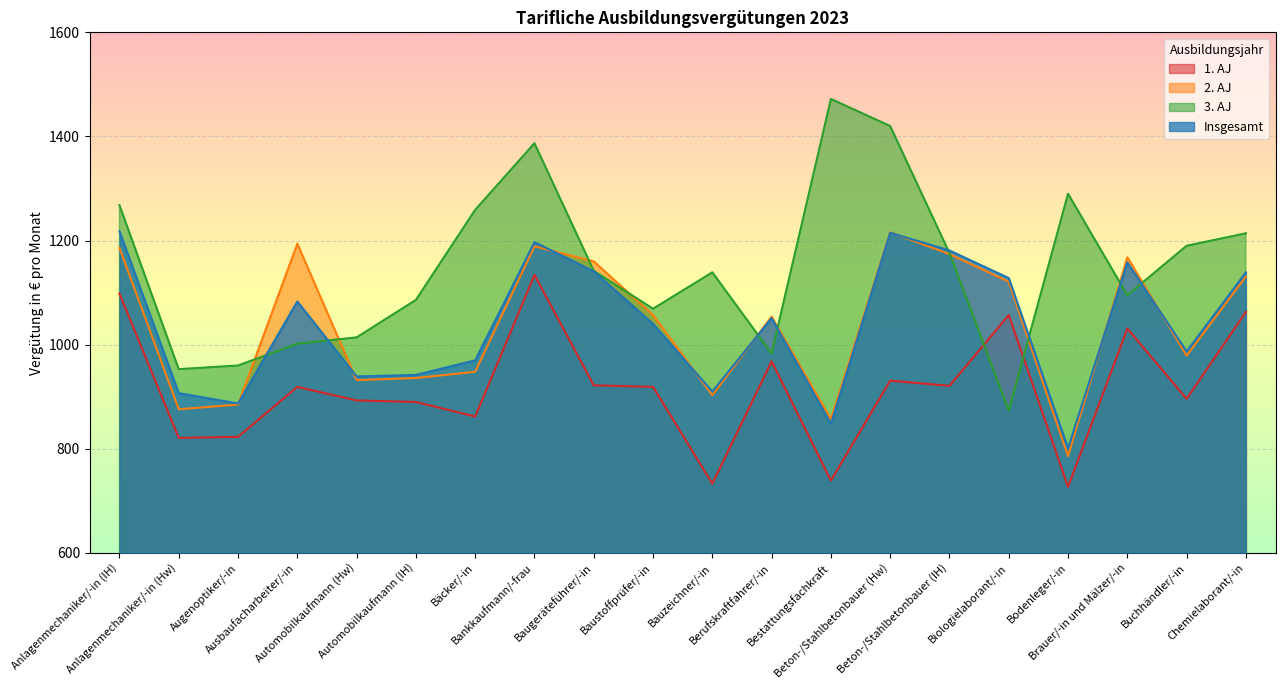

What are all the series names shown in the legend?

1. AJ, 2. AJ, 3. AJ, Insgesamt